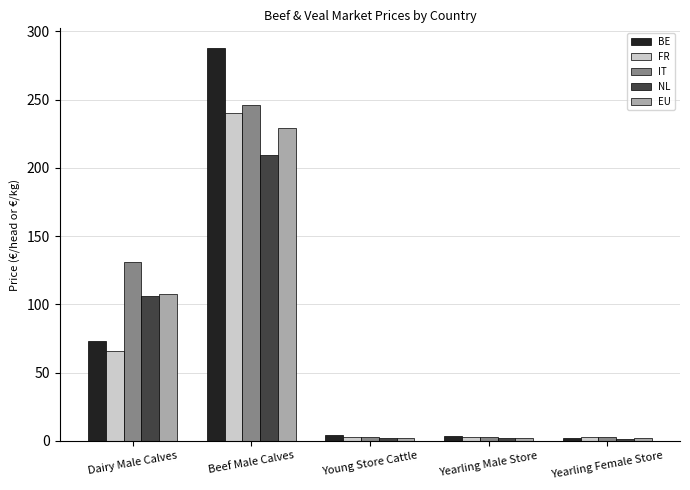

How many series are shown in this chart?

5